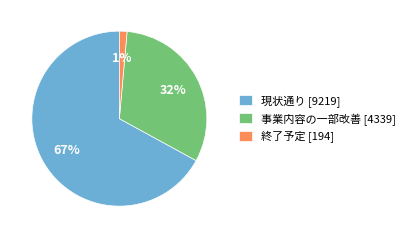

True or false: 終了予定 [194] accounts for 11% of the total.

False